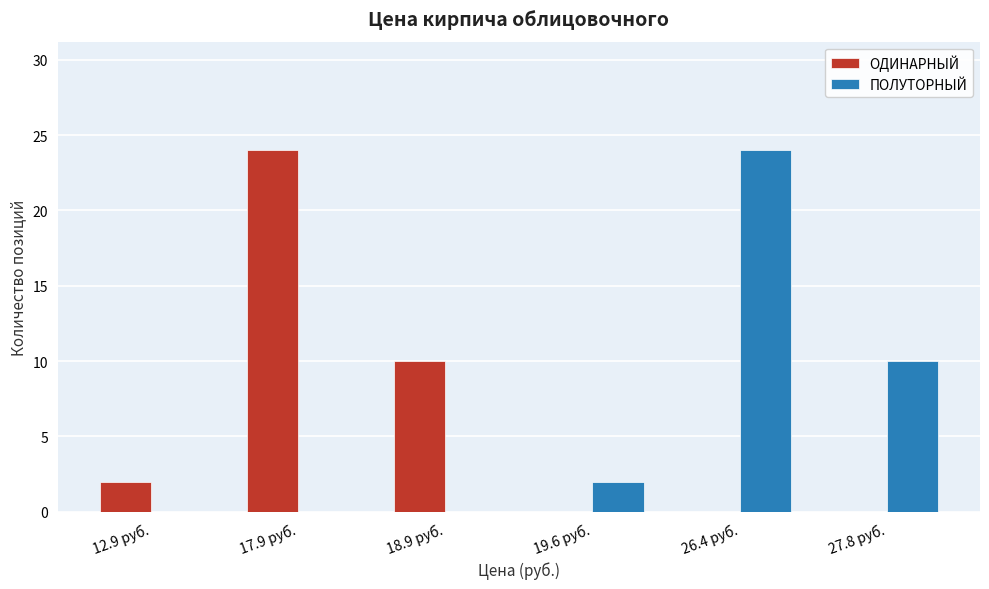

Reading left to right, list all the values displayed in this chart.

ОДИНАРНЫЙ: 12.9 руб.=2	17.9 руб.=24	18.9 руб.=10	19.6 руб.=0	26.4 руб.=0	27.8 руб.=0
ПОЛУТОРНЫЙ: 12.9 руб.=0	17.9 руб.=0	18.9 руб.=0	19.6 руб.=2	26.4 руб.=24	27.8 руб.=10